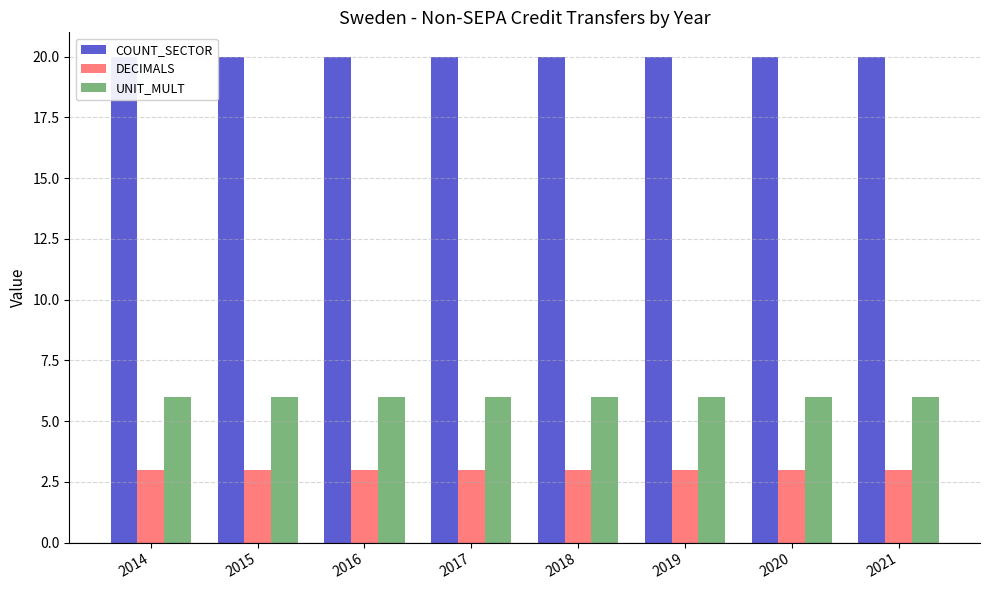

Count the number of data series in this chart.

3